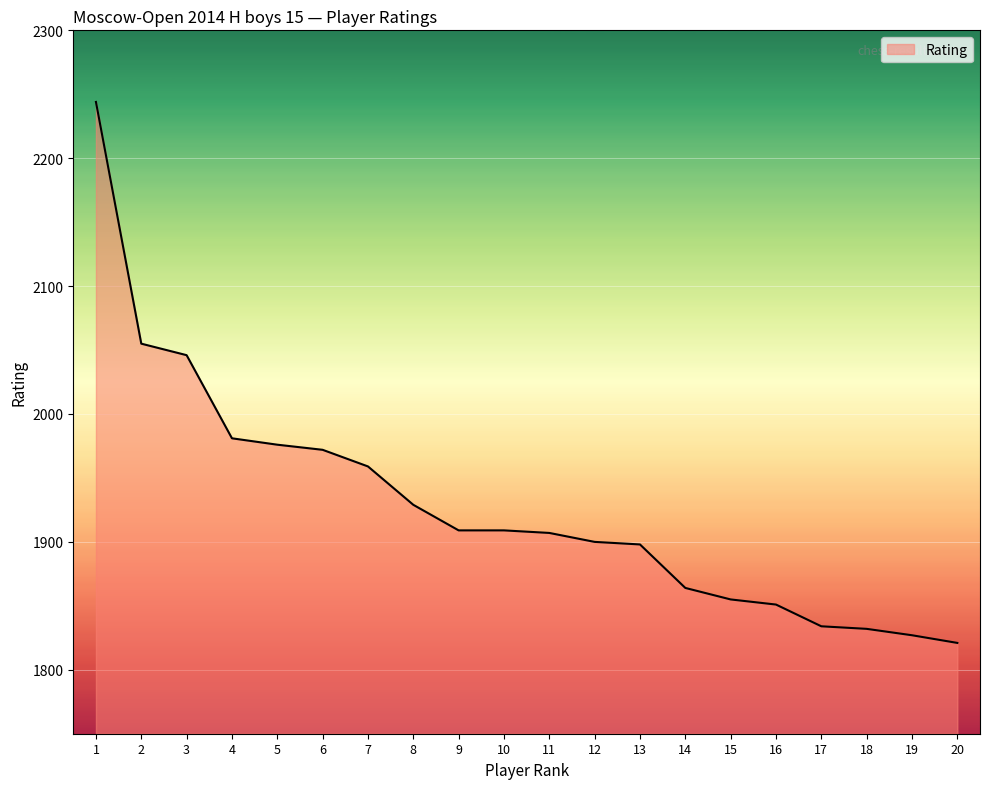

Approximately how many times larger is the value at 6 compared to 19?

1.1